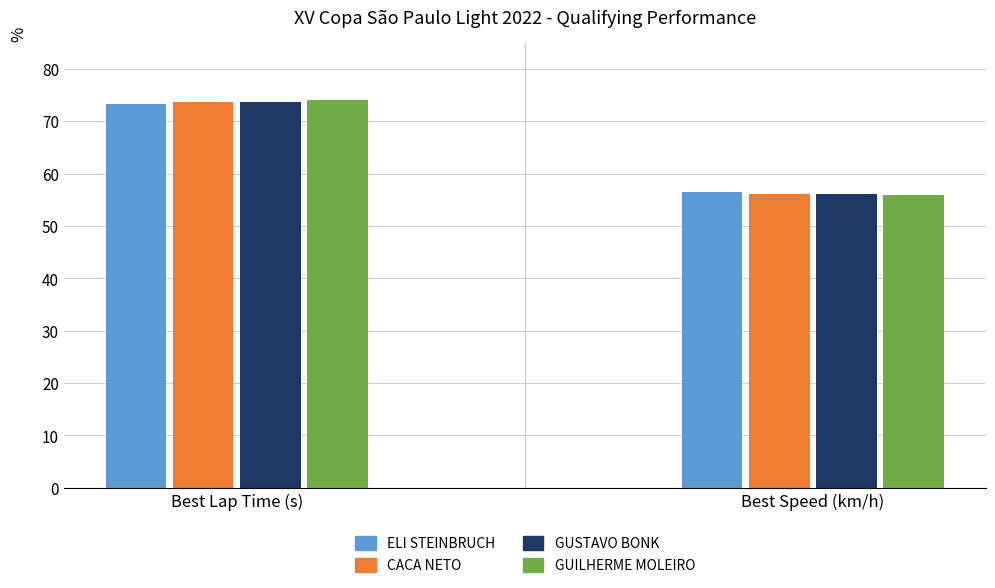

At how many categories does at least one series exceed 63?

1